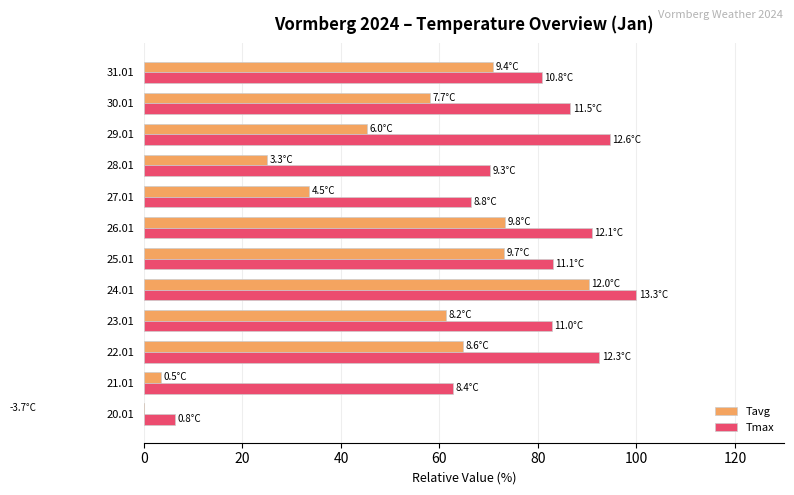

How many groups of bars are there?

12